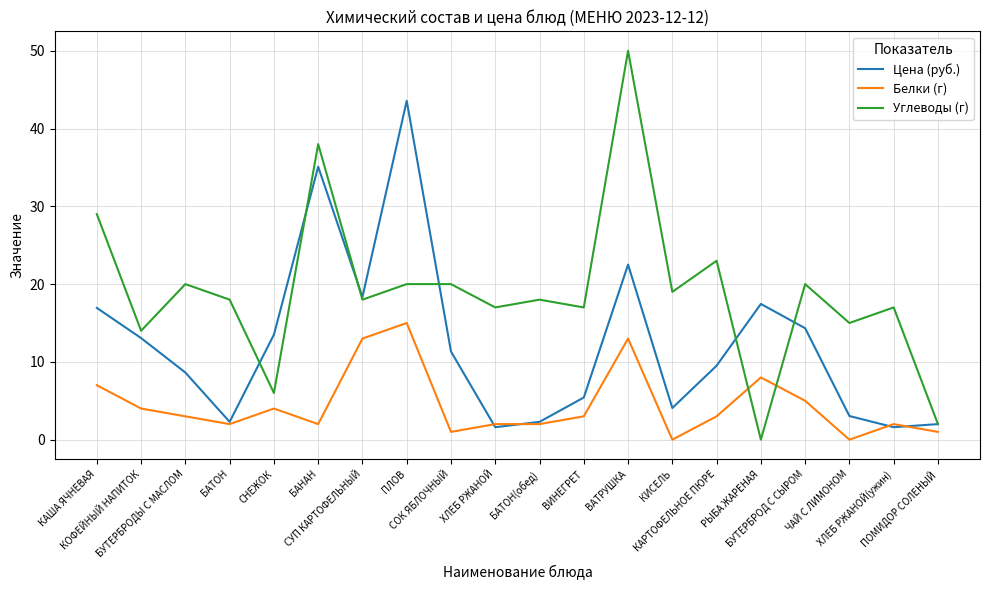

What is the highest value of the Цена (руб.) series?

43.6